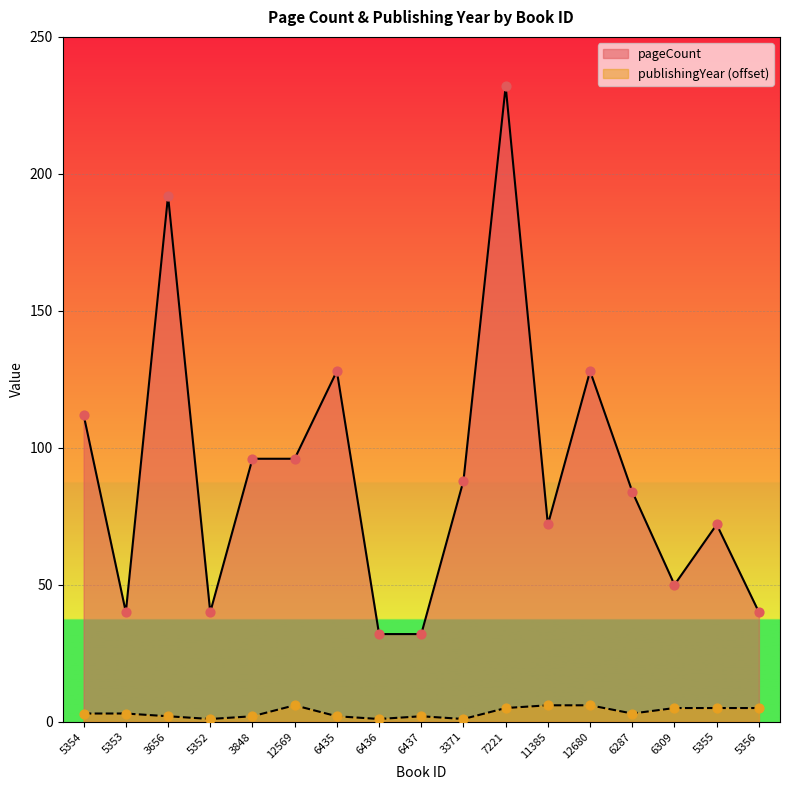

Is the value of pageCount at 11385 greater than the value of publishingYear at 11385?

Yes